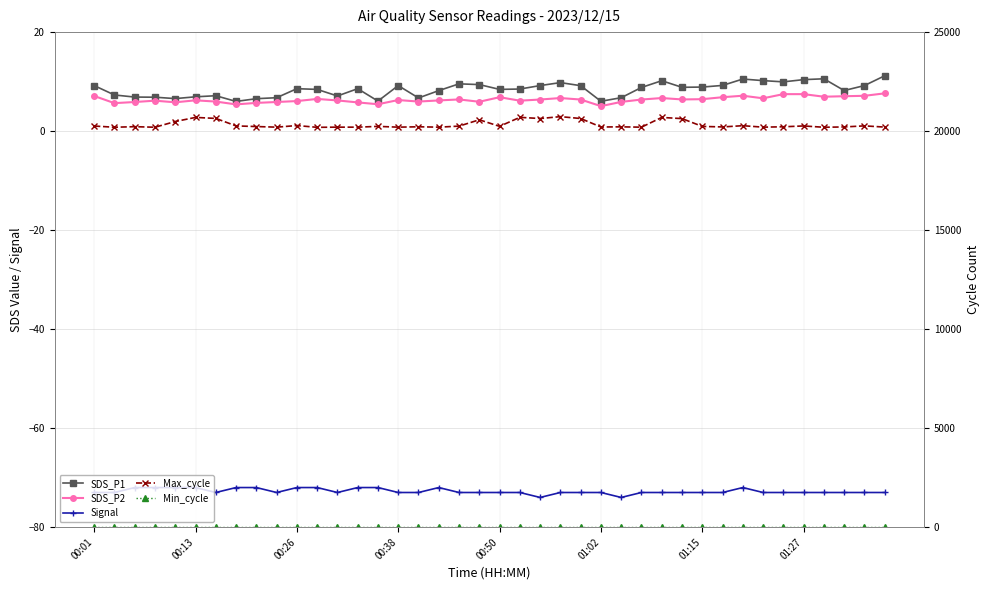

True or false: Min_cycle has a value of 28.0 at 9.

True